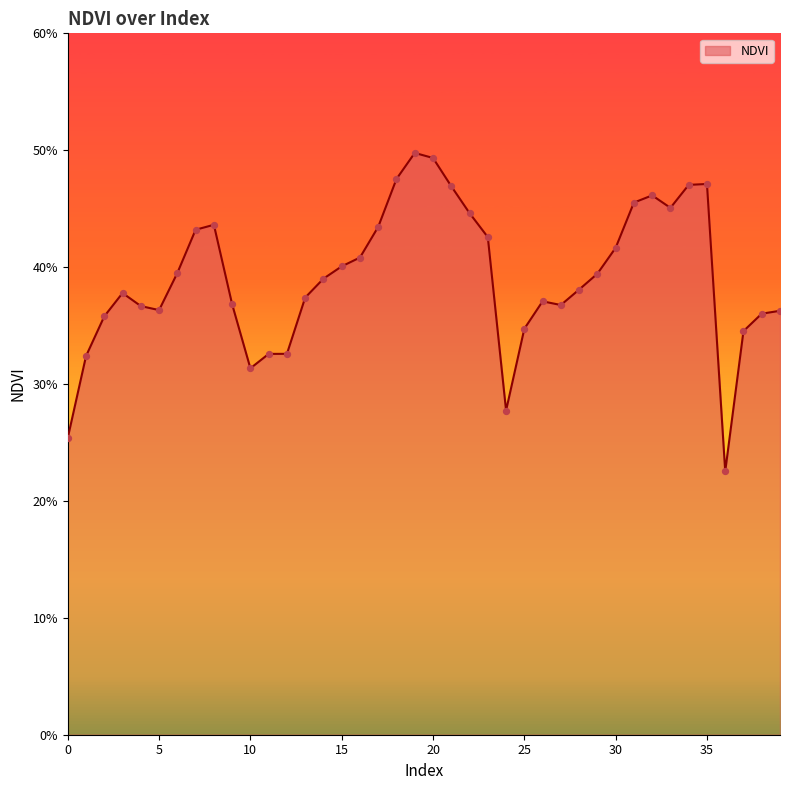

Does the chart have visible grid lines?

No